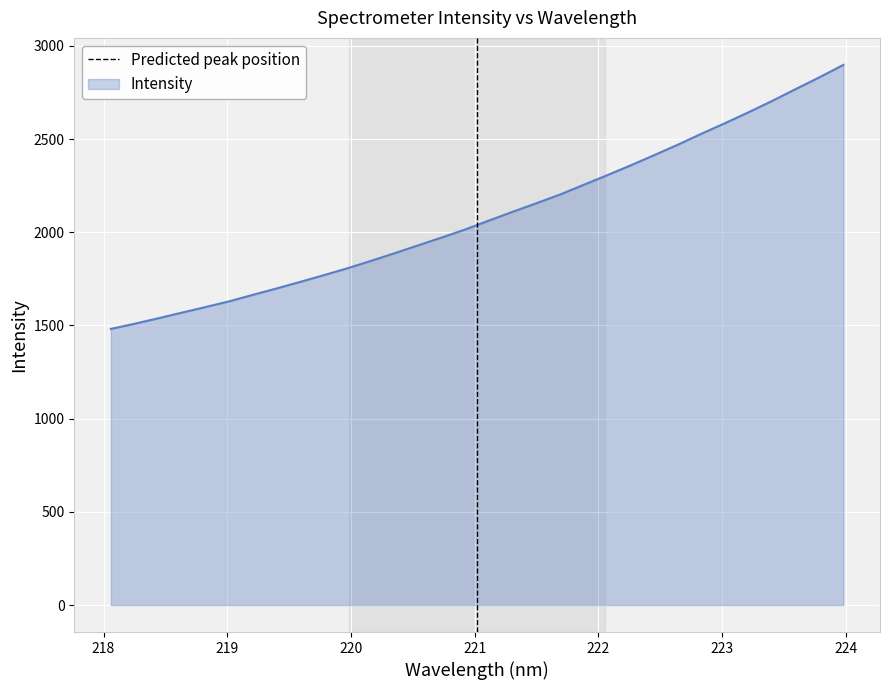

What is the highest value of the Intensity series?

2897.8